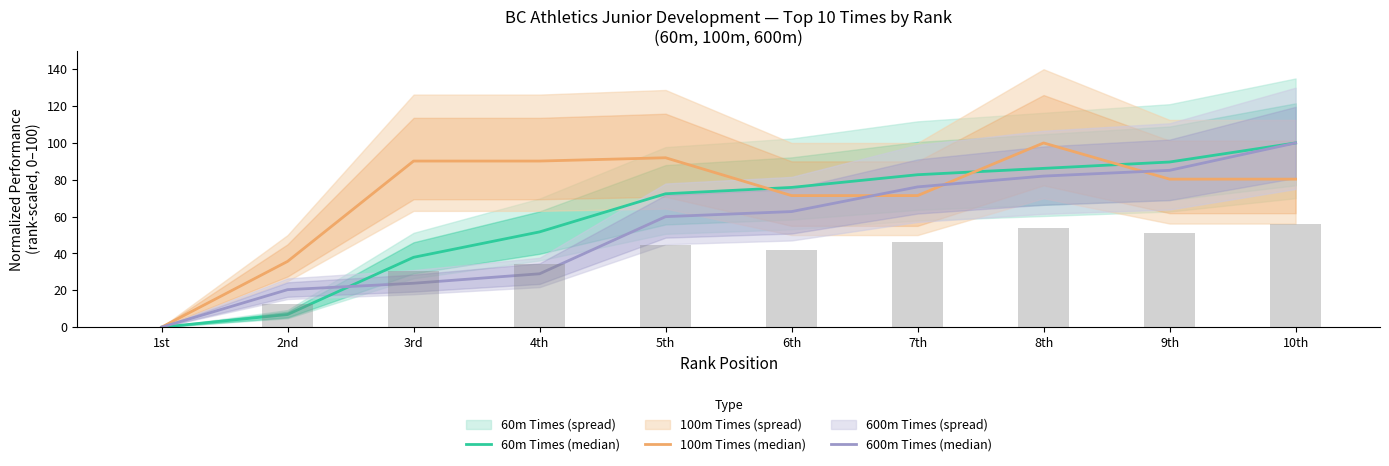

Which series changed the most between 1st and 4th?

100m Times (median)